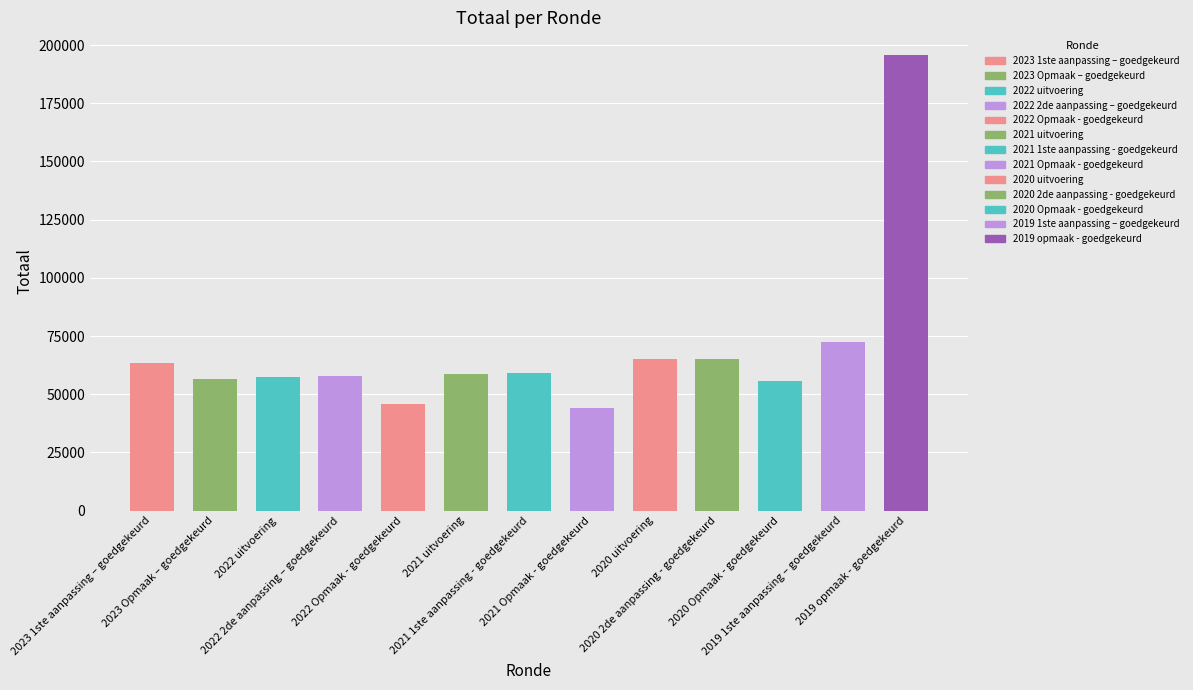

Does the chart contain stacked bars?

No